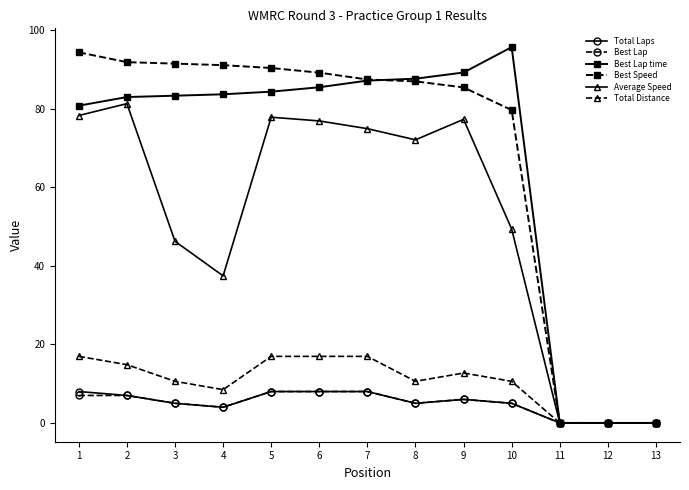

At which label does Best Lap time reach its peak?

10